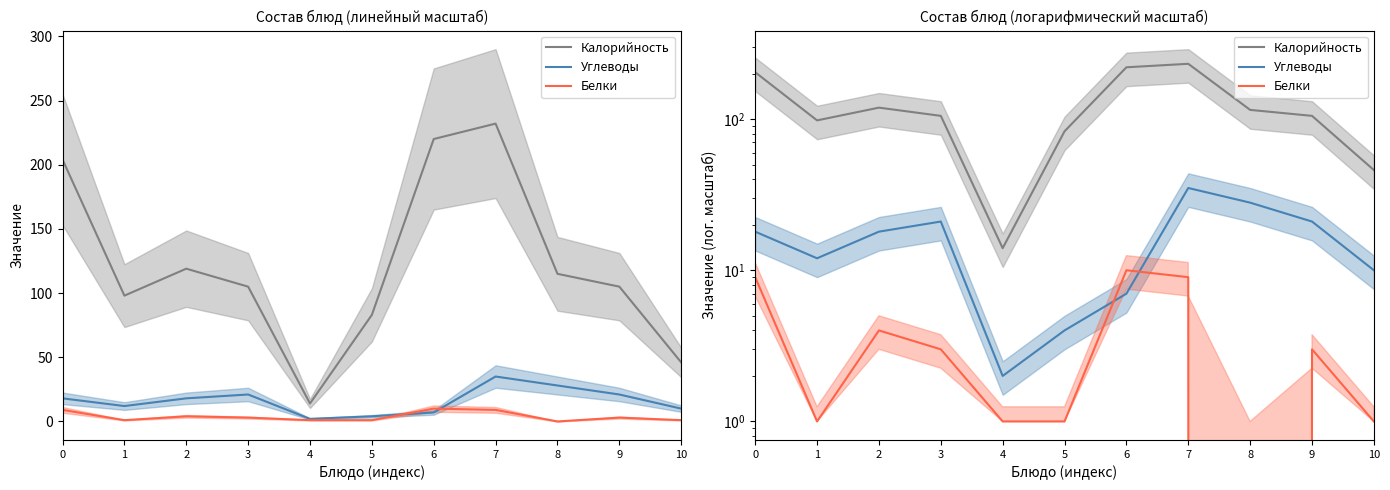

What are all the series names shown in the legend?

Калорийность, Углеводы, Белки